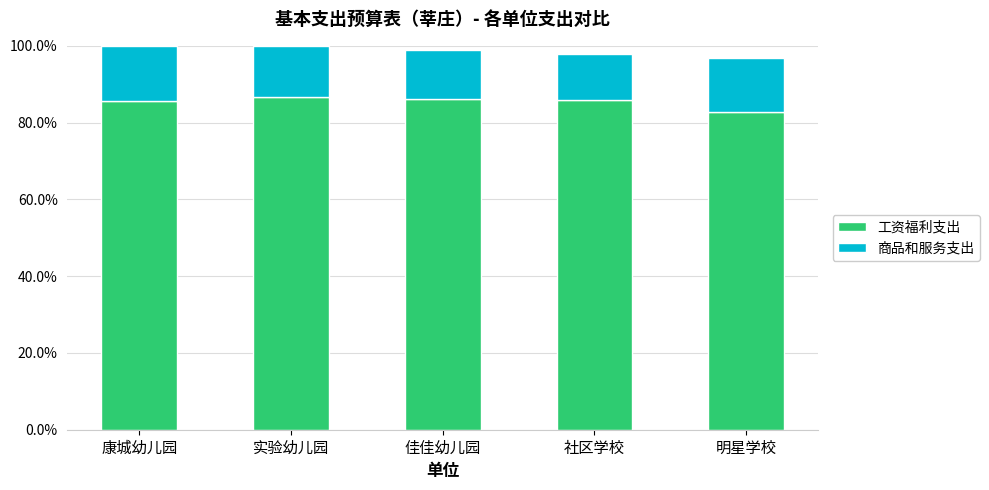

What is the minimum value for 工资福利支出?

82.8